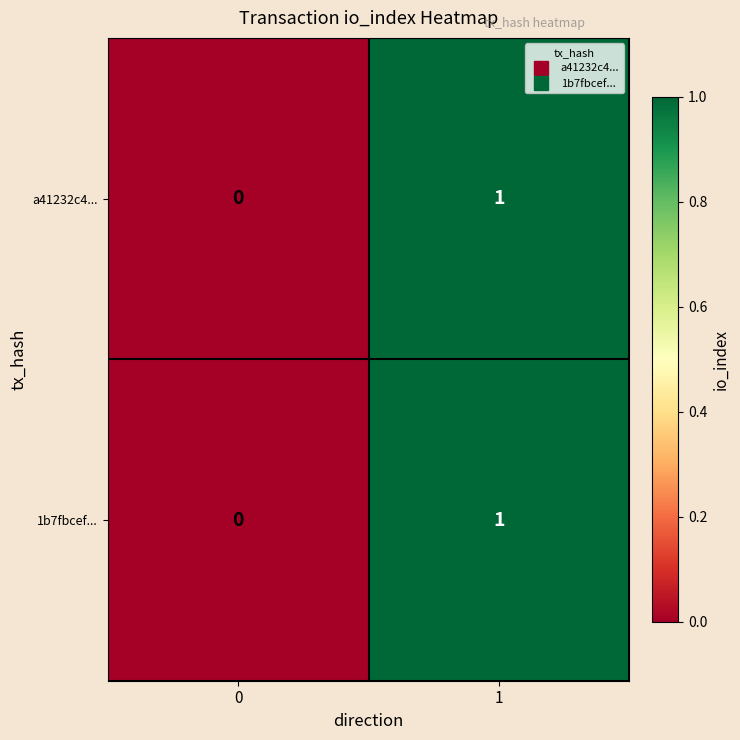

The 1b7fbcef... series shows 0 at 0. True or false?

True